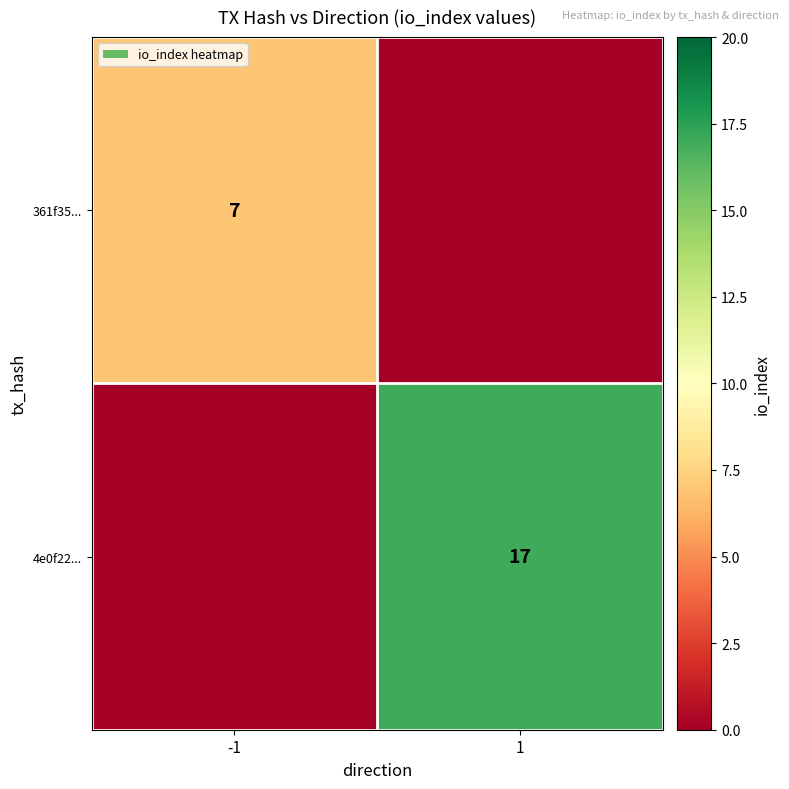

True or false: 361f35... has a value of 7 at -1.

True